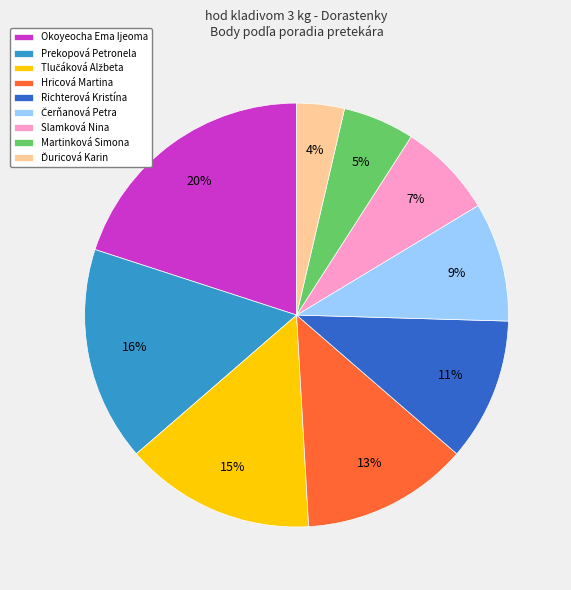

Which has a higher value, Prekopová Petronela or Richterová Kristína?

Prekopová Petronela